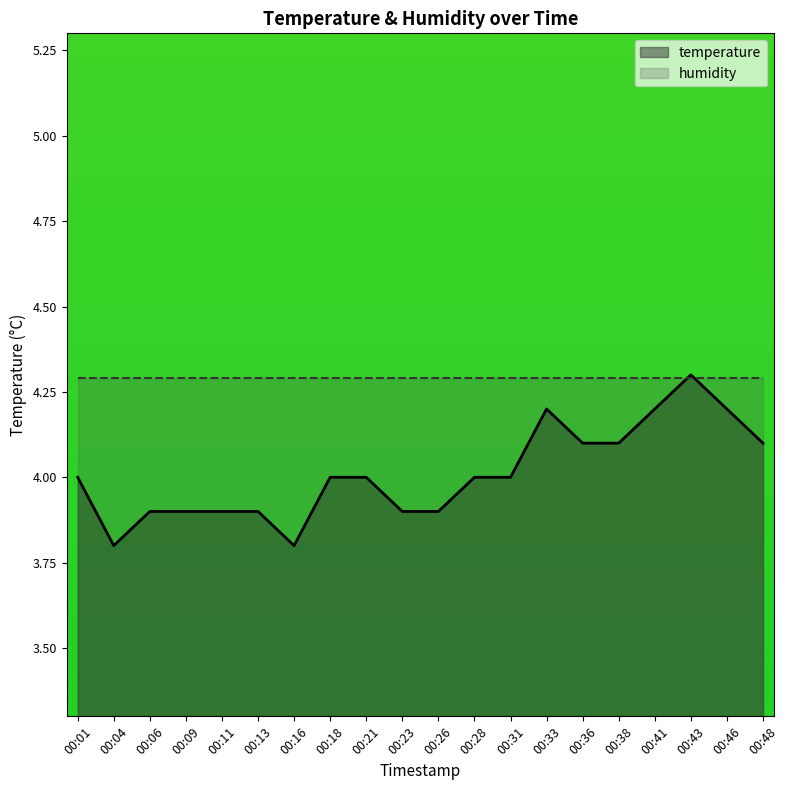

Which category has the lowest value across all series?

00:04